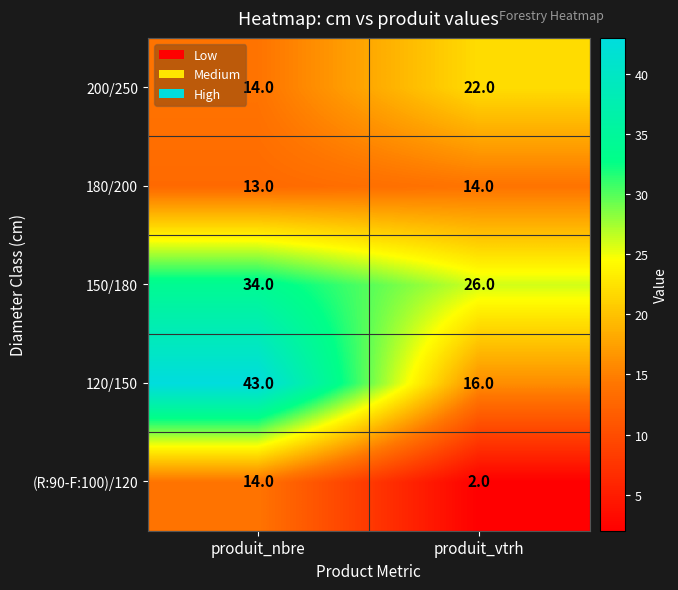

What is the difference between the 150/180 values at produit_vtrh and produit_nbre?

8